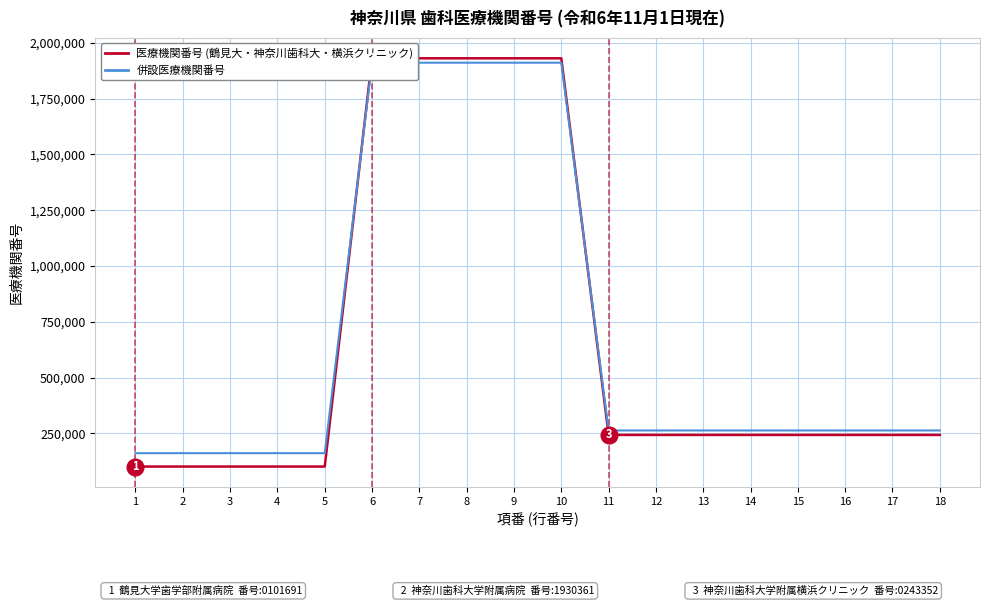

The value of 併設医療機関番号 at 4 is 161695. True or false?

True